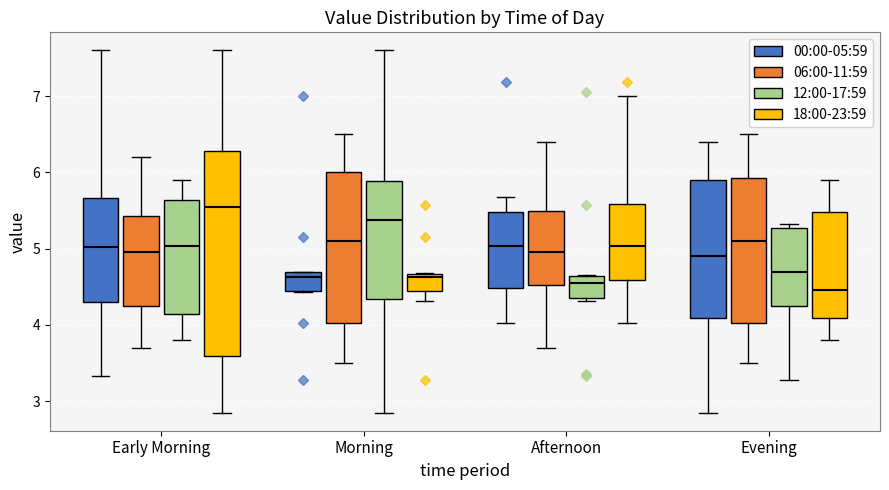

Where does the median line of the box for Morning (18:00-23:59) sit on the y-axis? The values are not printed on the chart, so give them approximately, as read against the axis.

4.6